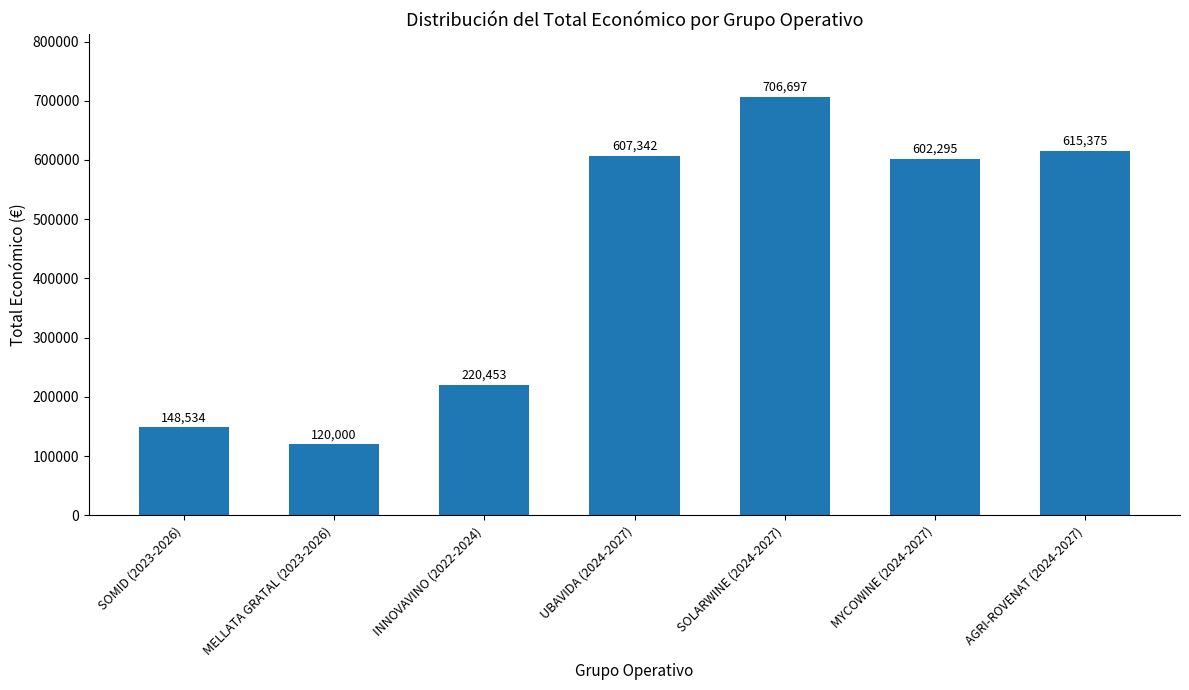

What is the average value?

431528.1